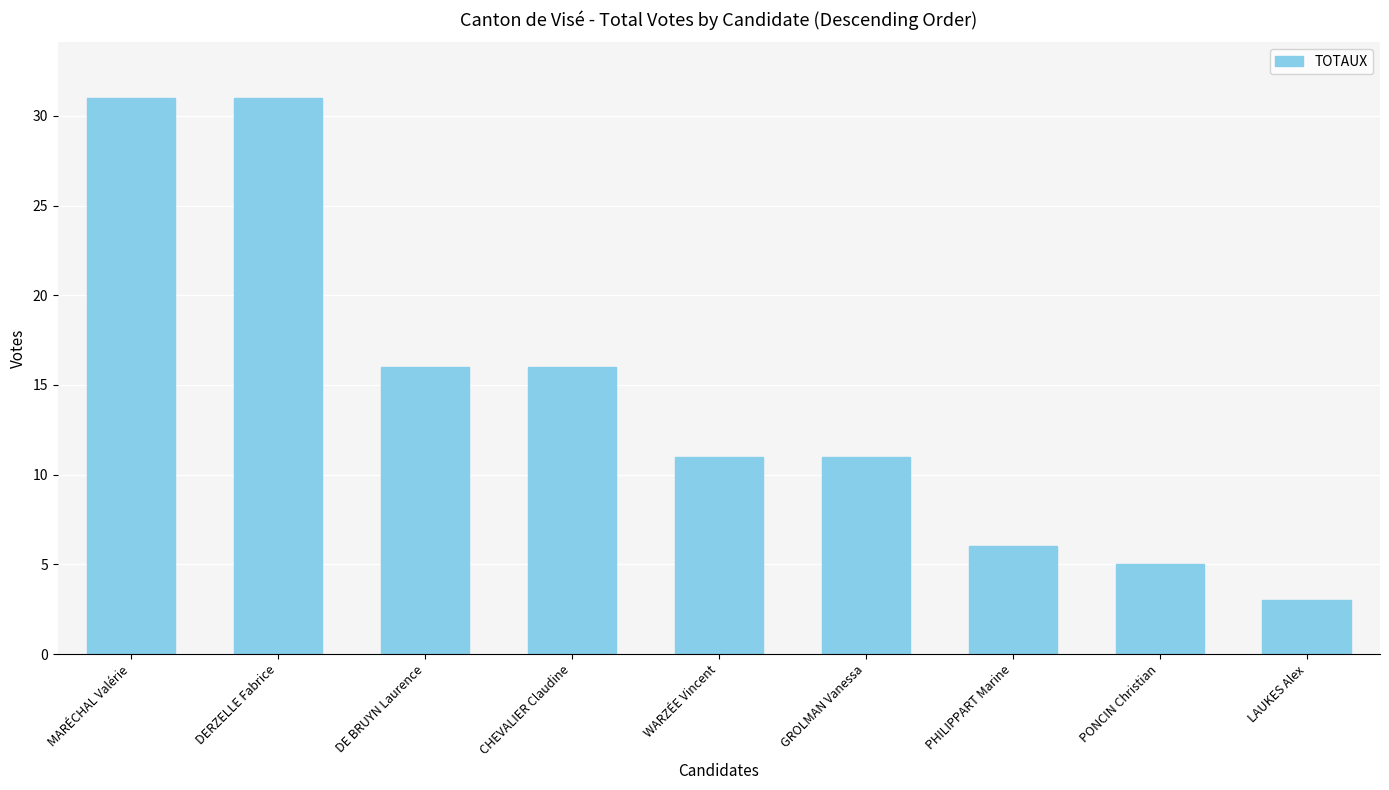

At which category does the chart reach its minimum across all series?

LAUKES Alex